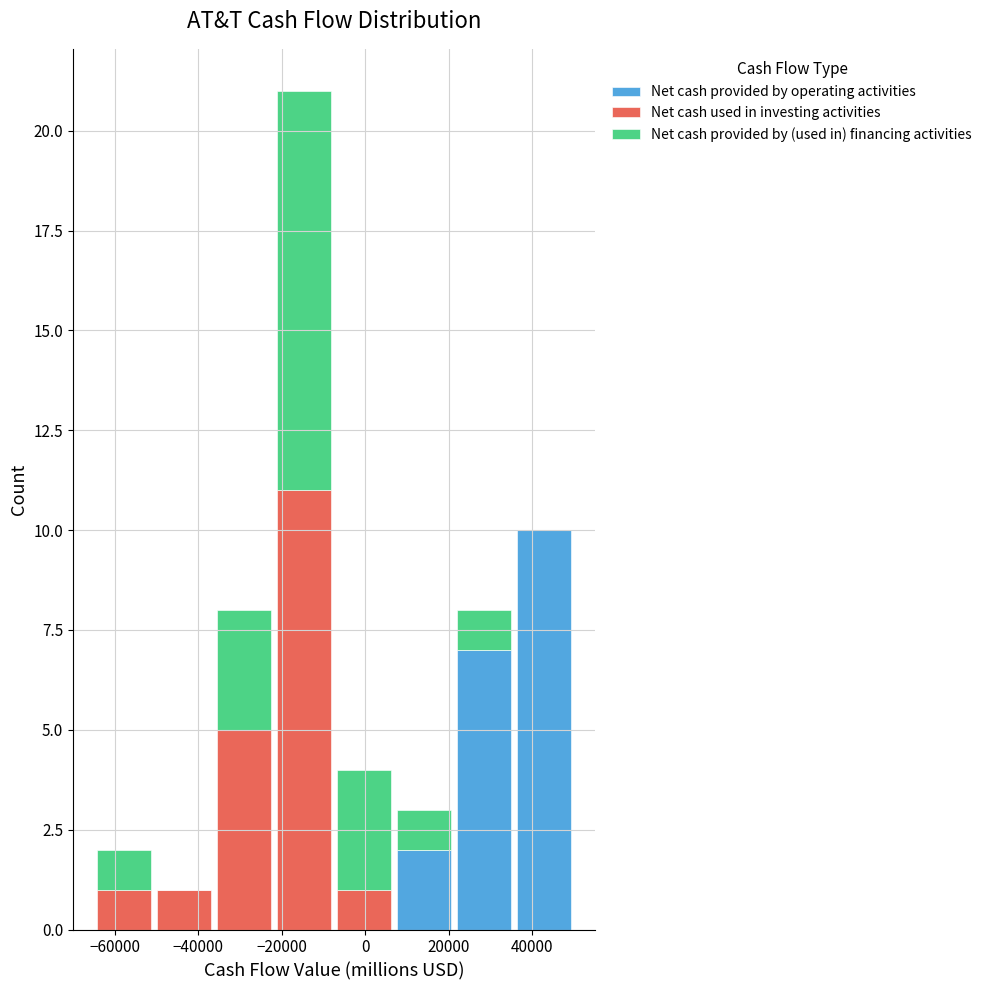

Reading left to right, transcribe this chart: for each stacked bar, give the range it covers on the x-axis and its total height. Neither the bar edges nor the heights are printed on the chart, so give them approximately, as read against the axes.

-64000 to -50000: 2
-50000 to -36000: 1
-36000 to -22000: 8
-22000 to -8000: 21
-8000 to 6000: 4
6000 to 22000: 3
22000 to 36000: 8
36000 to 50000: 10